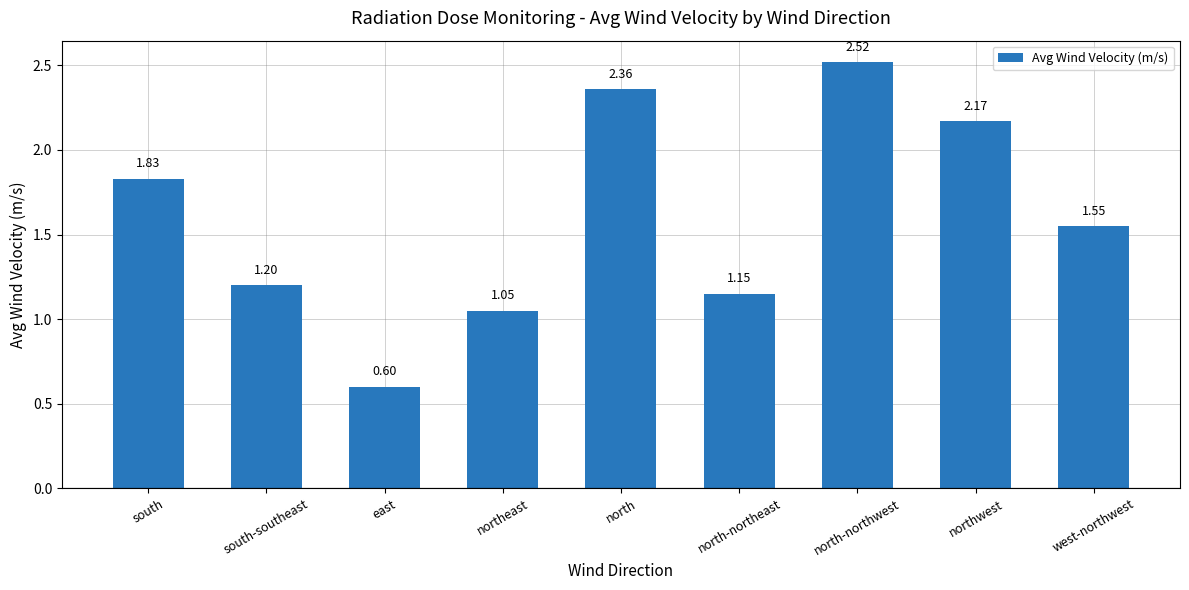

Rank the categories by value from lowest to highest.

east, northeast, north-northeast, south-southeast, west-northwest, south, northwest, north, north-northwest